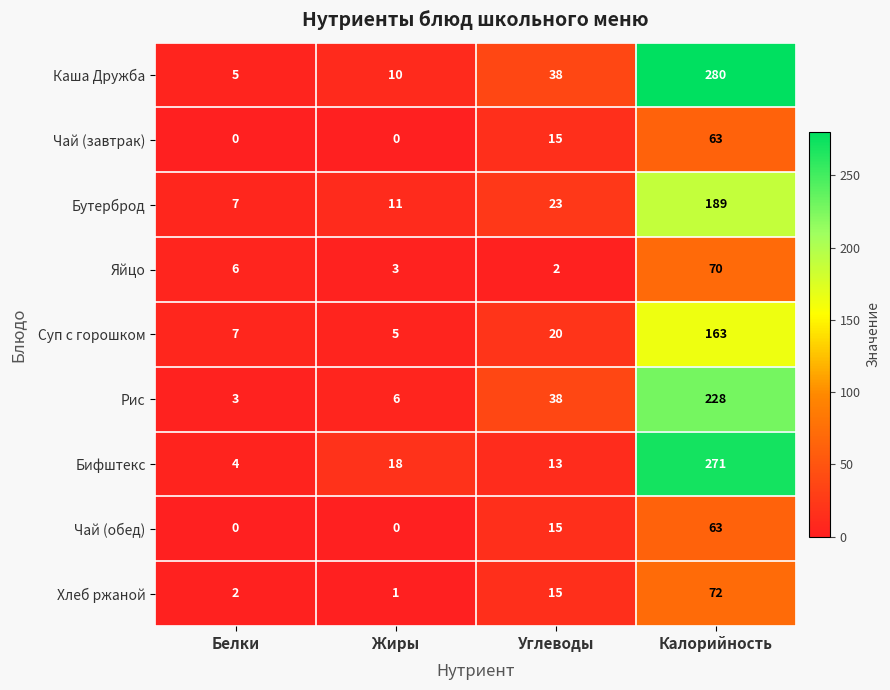

Count the number of data series in this chart.

9